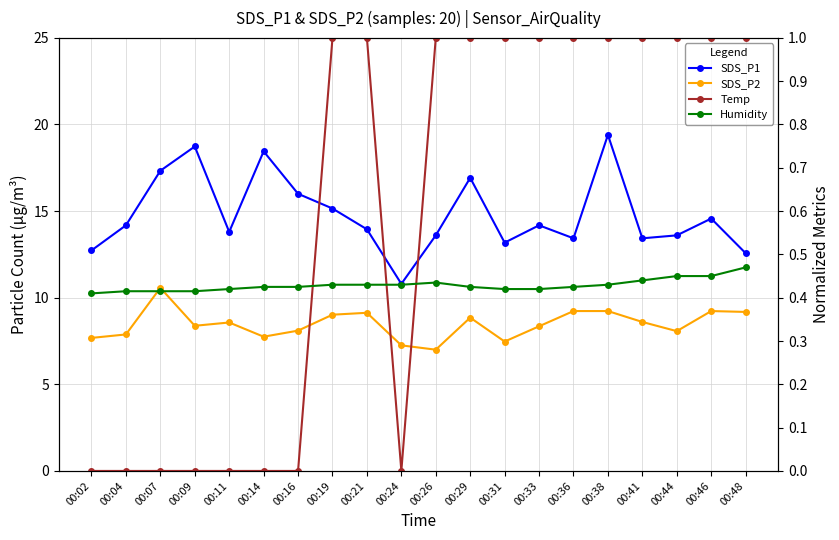

True or false: Humidity and SDS_P1 intersect in this chart.

False